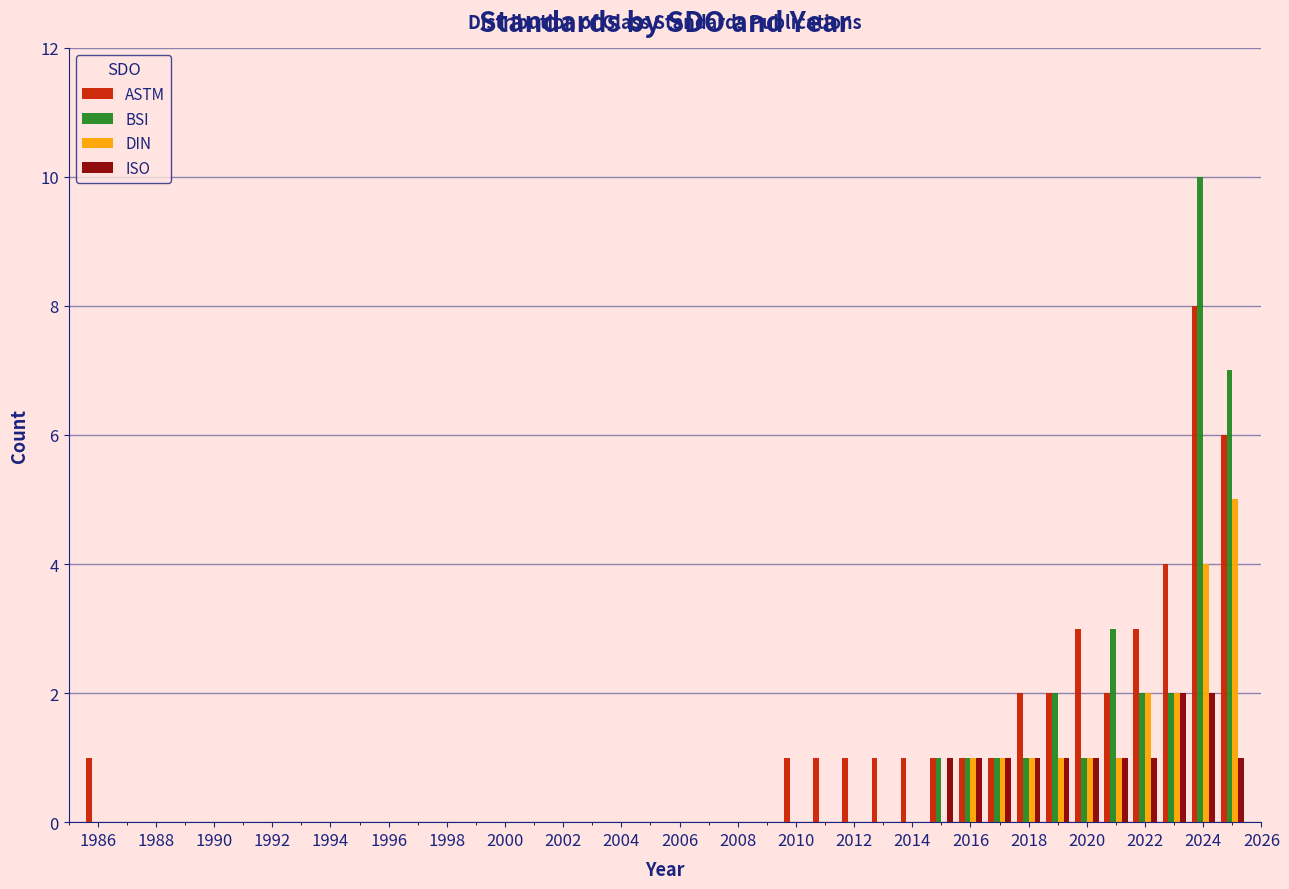

Reading left to right, transcribe this chart: for each range on the x-axis, give the height of each series' bar. Neither the bar edges nor the heights are printed on the chart, so give them approximately, as read against the axes.

1985.5 to 1986.5: ASTM=1	BSI=0	DIN=0	ISO=0
1986.5 to 1987.5: ASTM=0	BSI=0	DIN=0	ISO=0
1987.5 to 1988.5: ASTM=0	BSI=0	DIN=0	ISO=0
1988.5 to 1989.5: ASTM=0	BSI=0	DIN=0	ISO=0
1989.5 to 1990.5: ASTM=0	BSI=0	DIN=0	ISO=0
1990.5 to 1991.5: ASTM=0	BSI=0	DIN=0	ISO=0
1991.5 to 1992.5: ASTM=0	BSI=0	DIN=0	ISO=0
1992.5 to 1993.5: ASTM=0	BSI=0	DIN=0	ISO=0
1993.5 to 1994.5: ASTM=0	BSI=0	DIN=0	ISO=0
1994.5 to 1995.5: ASTM=0	BSI=0	DIN=0	ISO=0
1995.5 to 1996.5: ASTM=0	BSI=0	DIN=0	ISO=0
1996.5 to 1997.5: ASTM=0	BSI=0	DIN=0	ISO=0
1997.5 to 1998.5: ASTM=0	BSI=0	DIN=0	ISO=0
1998.5 to 1999.5: ASTM=0	BSI=0	DIN=0	ISO=0
1999.5 to 2000.5: ASTM=0	BSI=0	DIN=0	ISO=0
2000.5 to 2001.5: ASTM=0	BSI=0	DIN=0	ISO=0
2001.5 to 2002.5: ASTM=0	BSI=0	DIN=0	ISO=0
2002.5 to 2003.5: ASTM=0	BSI=0	DIN=0	ISO=0
2003.5 to 2004.5: ASTM=0	BSI=0	DIN=0	ISO=0
2004.5 to 2005.5: ASTM=0	BSI=0	DIN=0	ISO=0
2005.5 to 2006.5: ASTM=0	BSI=0	DIN=0	ISO=0
2006.5 to 2007.5: ASTM=0	BSI=0	DIN=0	ISO=0
2007.5 to 2008.5: ASTM=0	BSI=0	DIN=0	ISO=0
2008.5 to 2009.5: ASTM=0	BSI=0	DIN=0	ISO=0
2009.5 to 2010.5: ASTM=1	BSI=0	DIN=0	ISO=0
2010.5 to 2011.5: ASTM=1	BSI=0	DIN=0	ISO=0
2011.5 to 2012.5: ASTM=1	BSI=0	DIN=0	ISO=0
2012.5 to 2013.5: ASTM=1	BSI=0	DIN=0	ISO=0
2013.5 to 2014.5: ASTM=1	BSI=0	DIN=0	ISO=0
2014.5 to 2015.5: ASTM=1	BSI=1	DIN=0	ISO=1
2015.5 to 2016.5: ASTM=1	BSI=1	DIN=1	ISO=1
2016.5 to 2017.5: ASTM=1	BSI=1	DIN=1	ISO=1
2017.5 to 2018.5: ASTM=2	BSI=1	DIN=1	ISO=1
2018.5 to 2019.5: ASTM=2	BSI=2	DIN=1	ISO=1
2019.5 to 2020.5: ASTM=3	BSI=1	DIN=1	ISO=1
2020.5 to 2021.5: ASTM=2	BSI=3	DIN=1	ISO=1
2021.5 to 2022.5: ASTM=3	BSI=2	DIN=2	ISO=1
2022.5 to 2023.5: ASTM=4	BSI=2	DIN=2	ISO=2
2023.5 to 2024.5: ASTM=8	BSI=10	DIN=4	ISO=2
2024.5 to 2025.5: ASTM=6	BSI=7	DIN=5	ISO=1